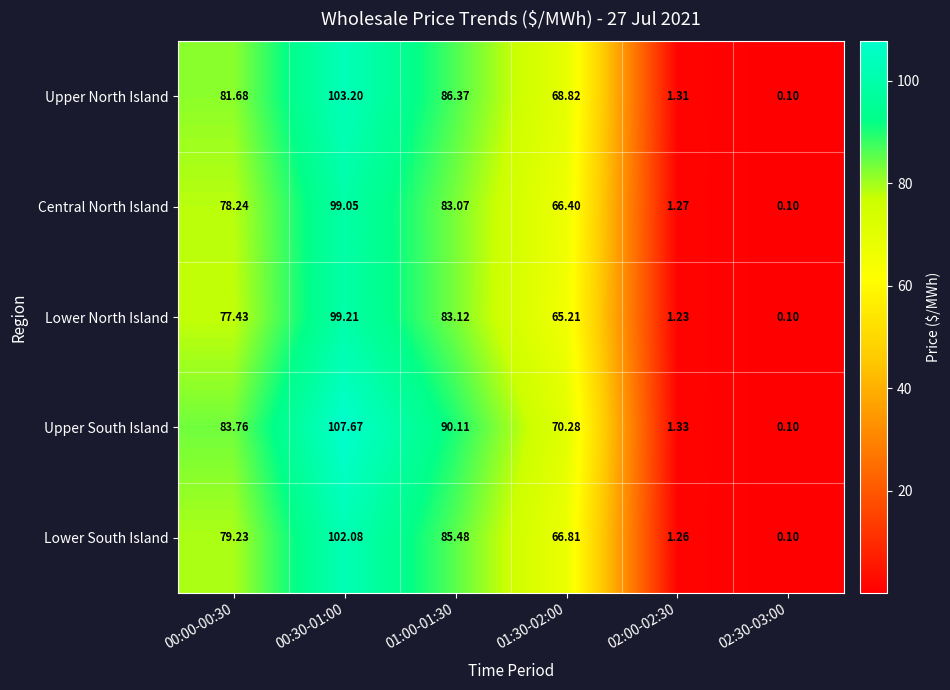

Which series has the largest total across all categories?

Upper South Island